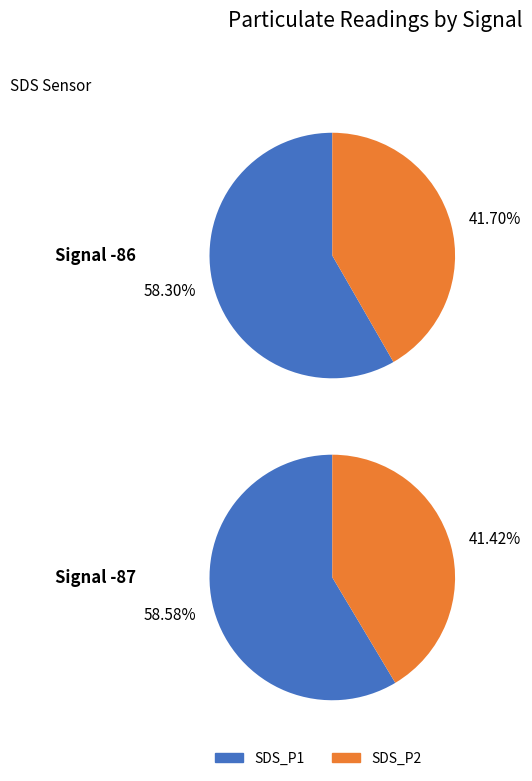

Which series has the largest range (max minus min)?

SDS_P1